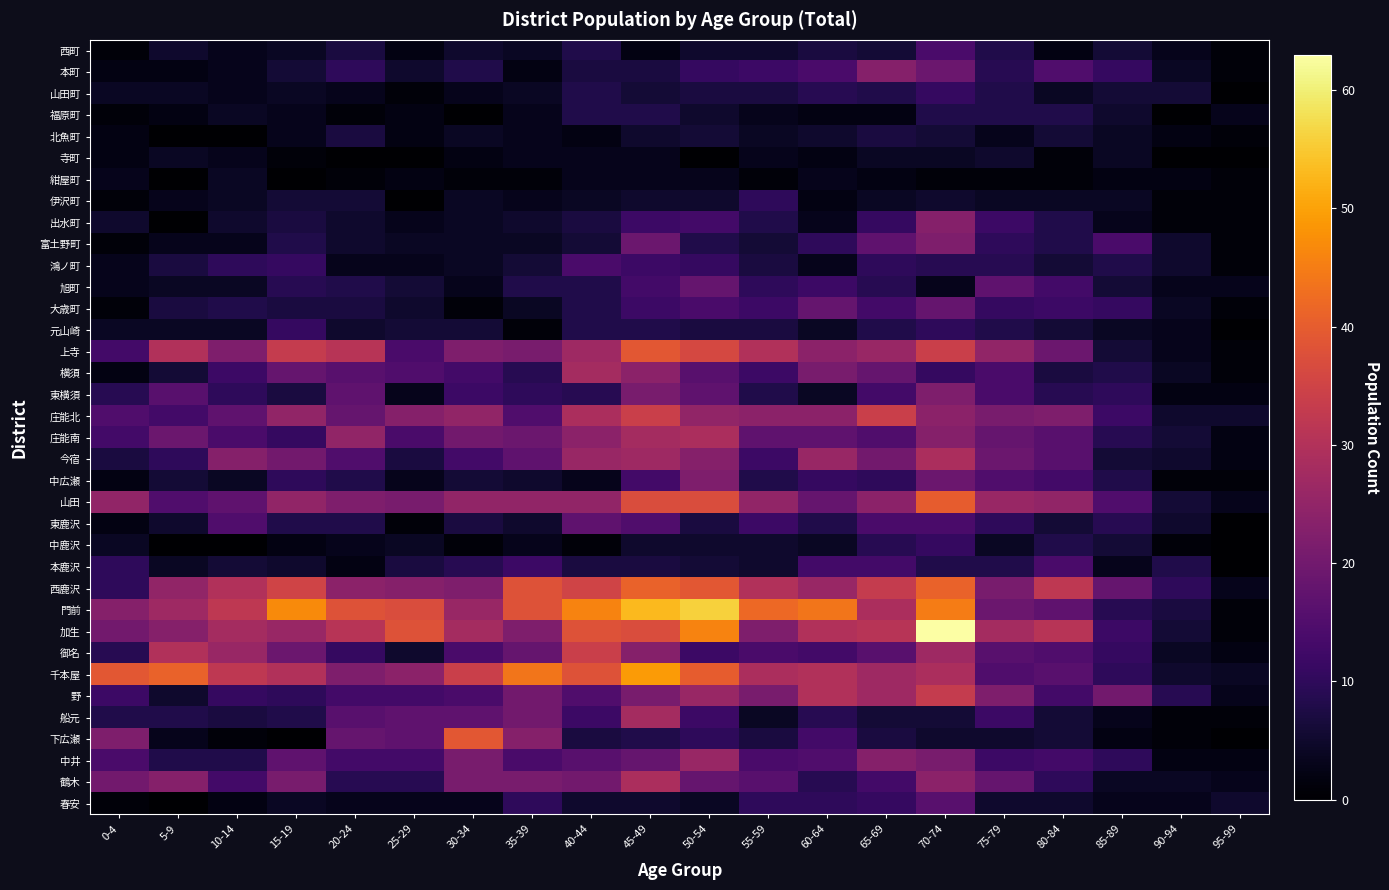

List the series in order of their peak value, lowest first.

紺屋町, 寺町, 北魚町, 福原町, 伊沢町, 山田町, 元山崎, 中鹿沢, 西町, 鴻ノ町, 本鹿沢, 春安, 東鹿沢, 旭町, 大歳町, 富土野町, 東横須, 中広瀬, 本町, 出水町, 中井, 横須, 船元, 庄能南, 今宿, 鶴木, 野, 庄能北, 御名, 上寺, 下広瀬, 山田, 西鹿沢, 千本屋, 門前, 加生